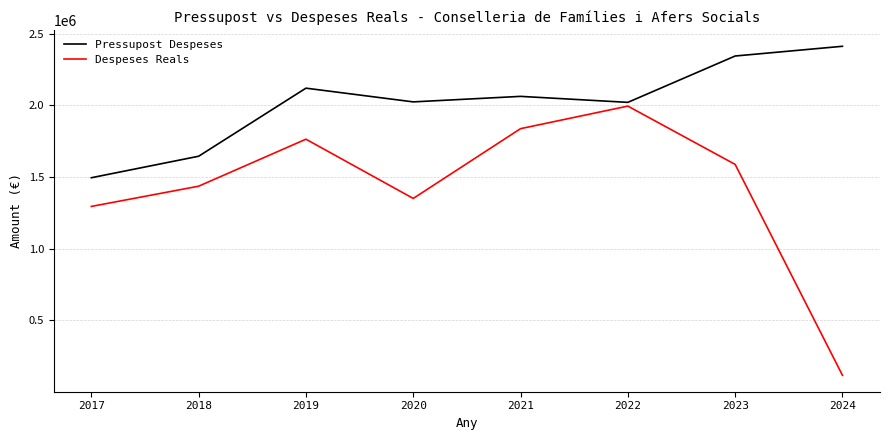

What are all the series names shown in the legend?

Pressupost Despeses, Despeses Reals